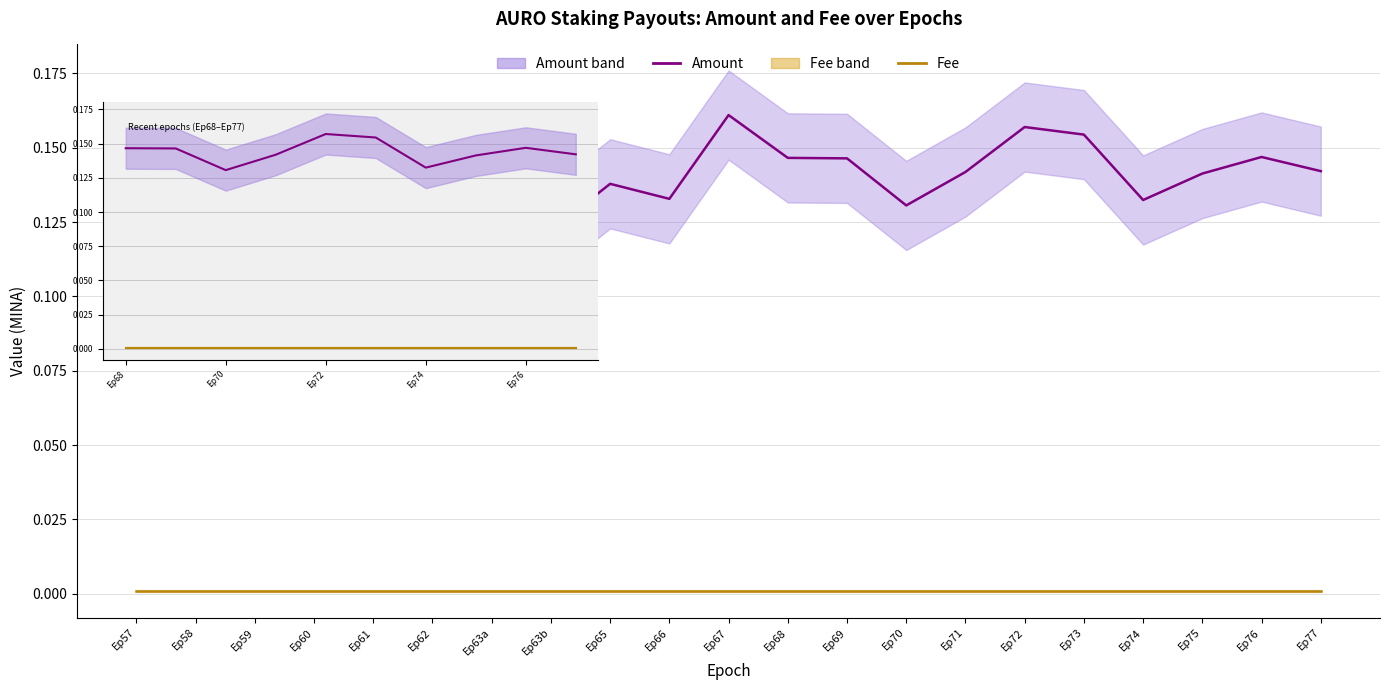

What is the difference between the highest and lowest values at Ep68?

0.1